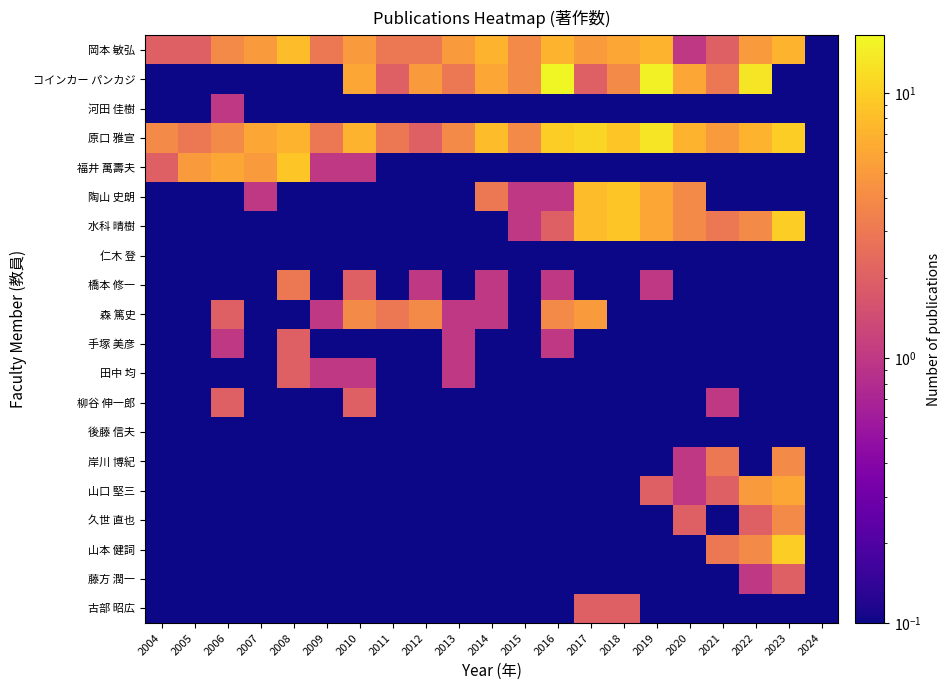

Which label corresponds to the smallest value in the chart?

2024